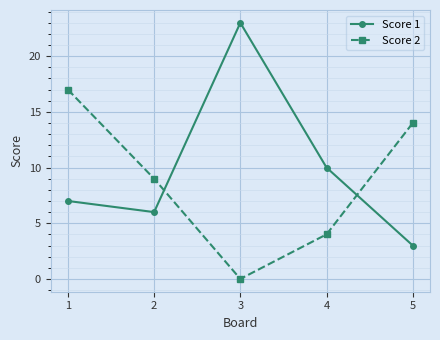

What is the minimum value for Score 1?

3